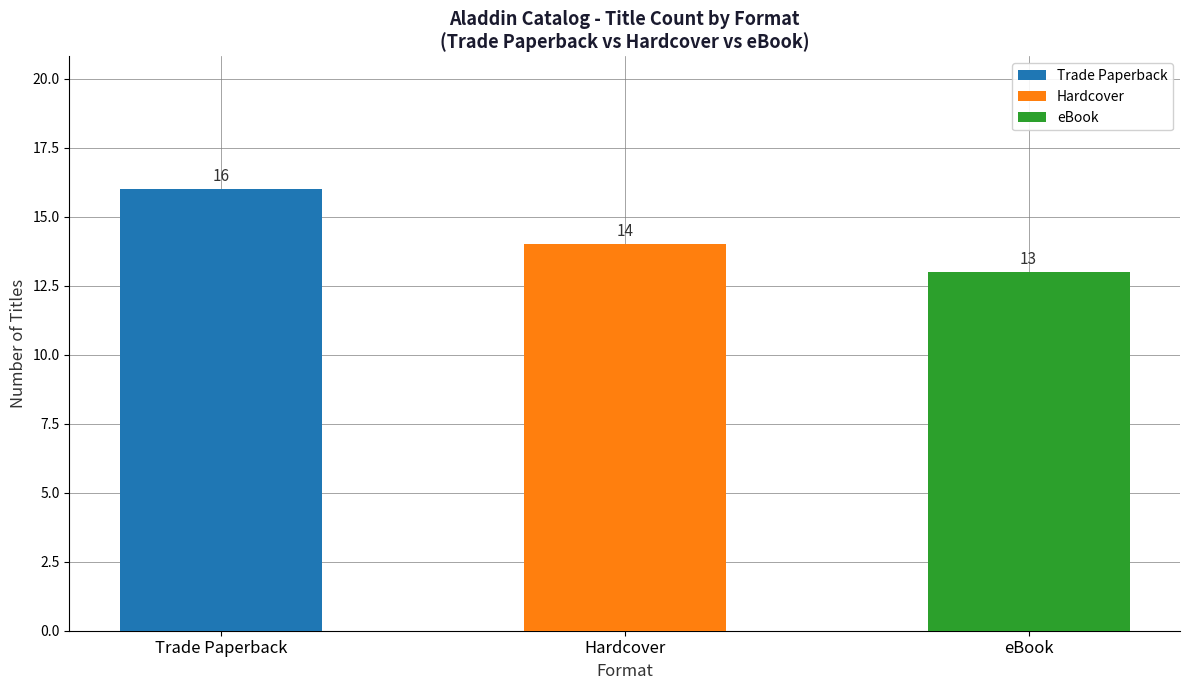

The chart shows a value of 13 at eBook. True or false?

True